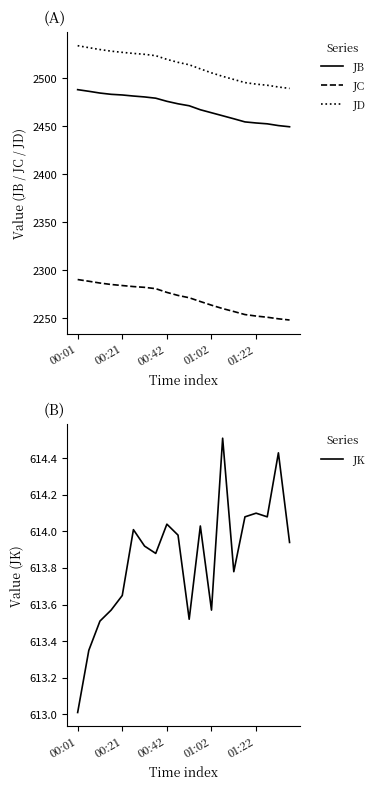

What is the value of the JD point at the 6th from the left?

2525.7